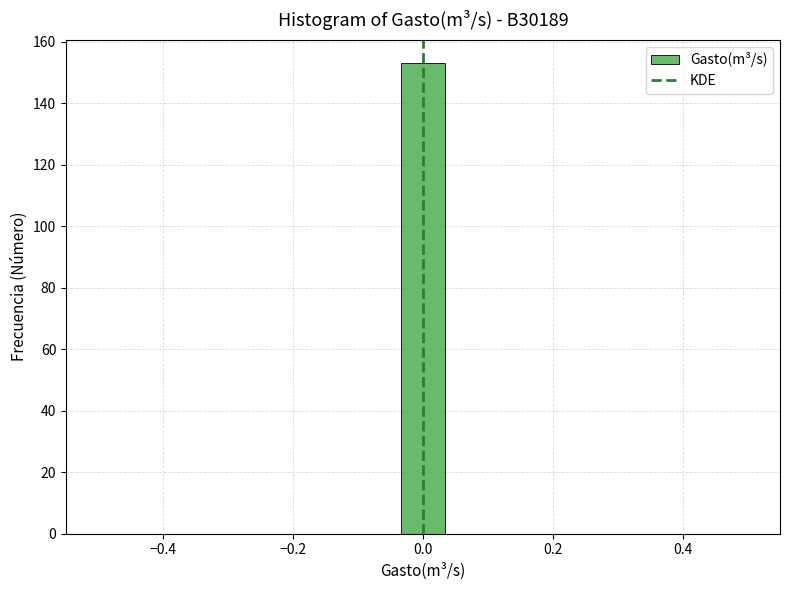

Read against the x-axis, roughly where is the centre of the tallest bar?

0.00